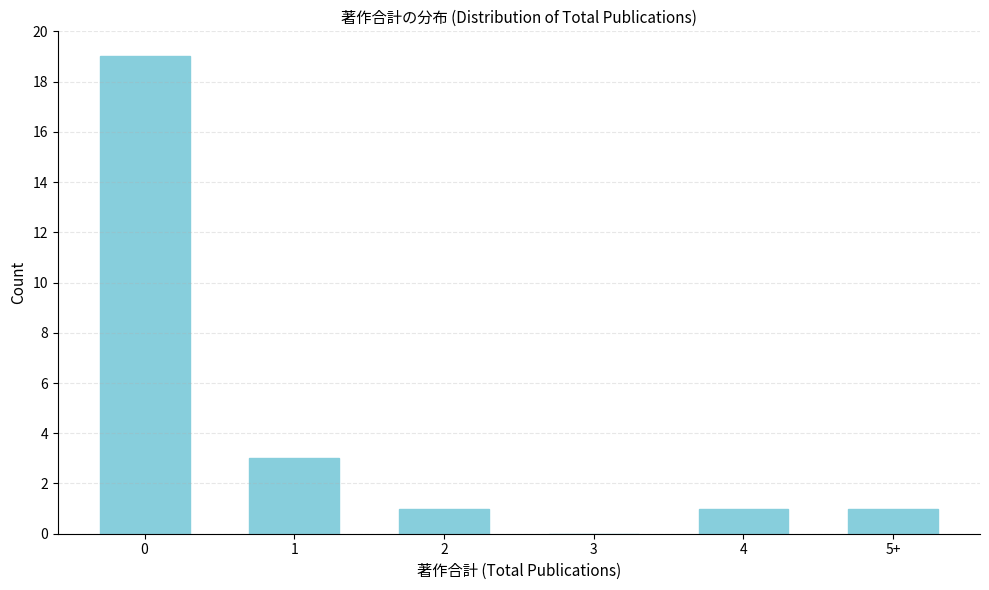

Reading left to right, transcribe all the data shown in this chart.

0=19	1=3	2=1	3=0	4=1	5+=1